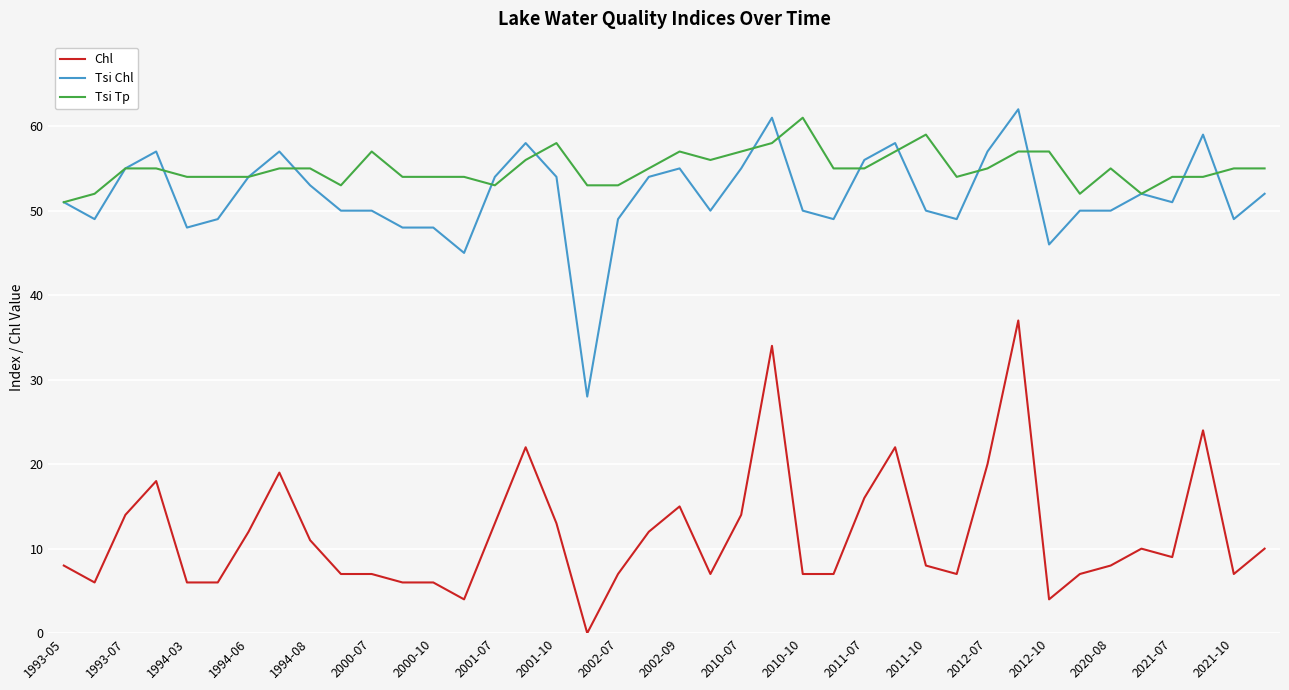

Rank the series by their maximum value, from lowest to highest.

Chl, Tsi Tp, Tsi Chl